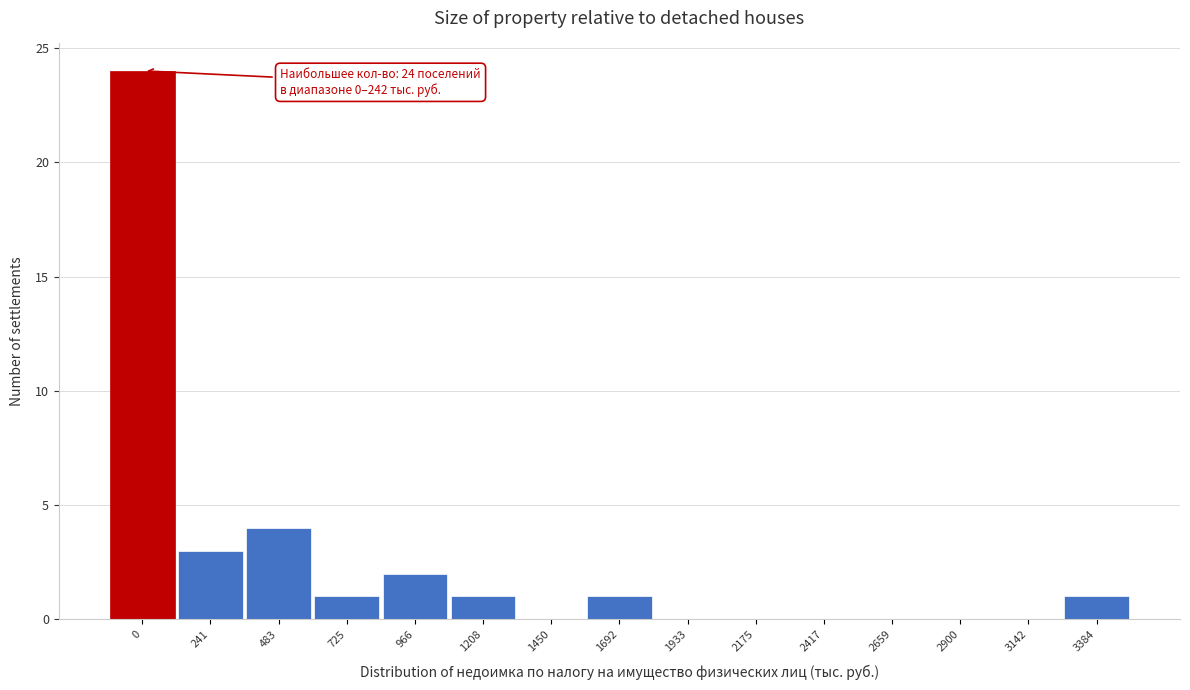

Reading right to left, extract all data points from this chart.

3384=1	3142=0	2900=0	2659=0	2417=0	2175=0	1933=0	1692=1	1450=0	1208=1	966=2	725=1	483=4	241=3	0=24